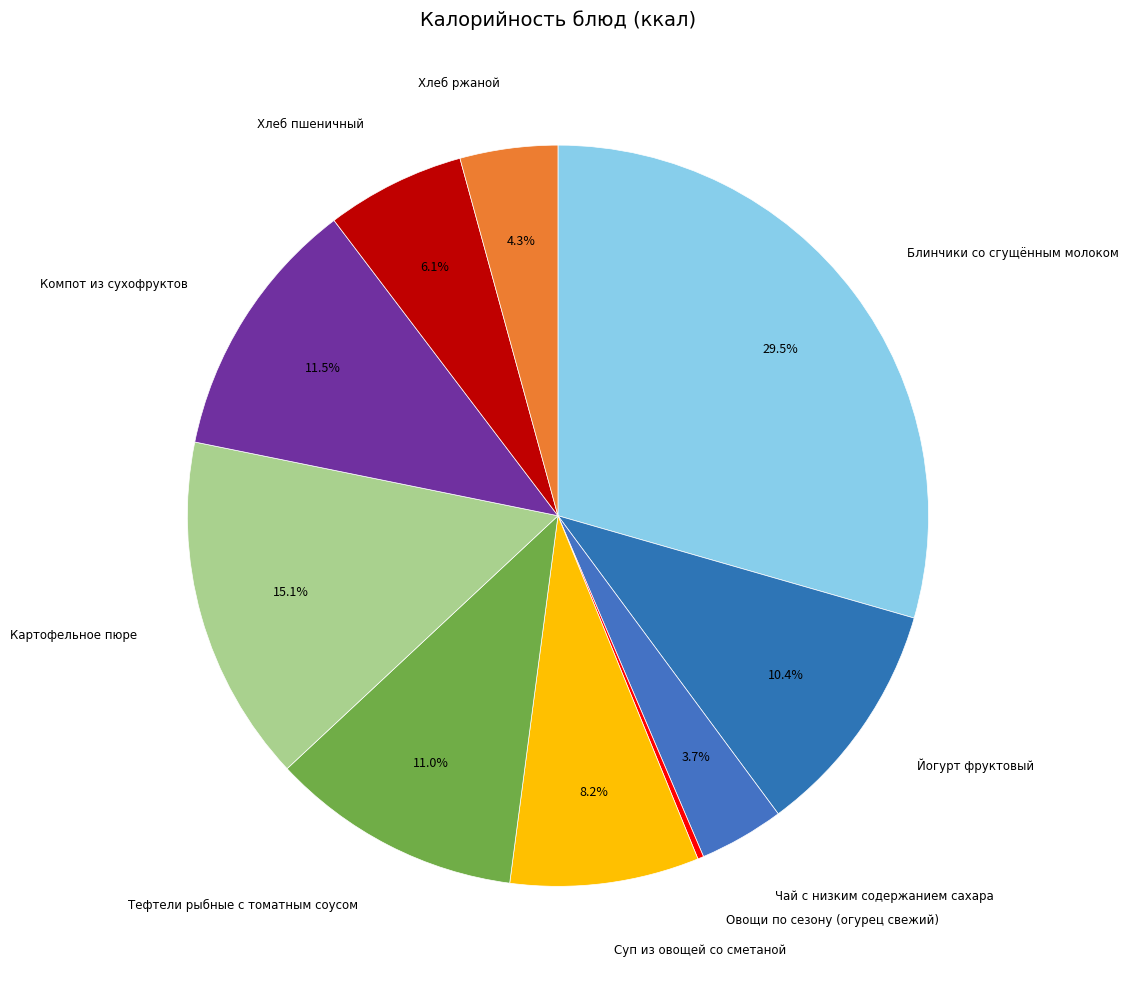

Is there any slice that represents more than half of the pie?

No